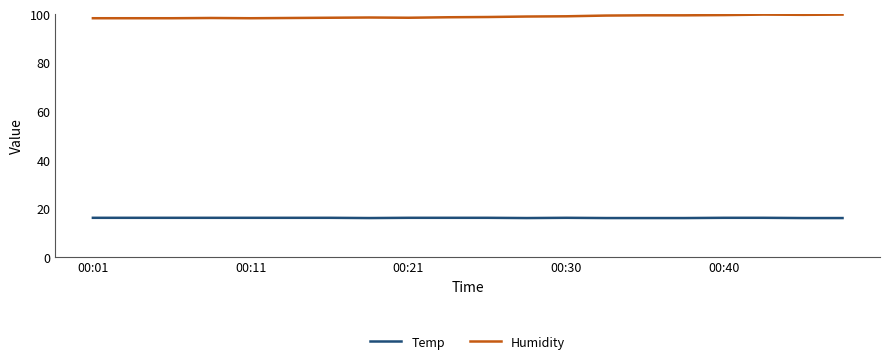

True or false: Temp and Humidity intersect in this chart.

False